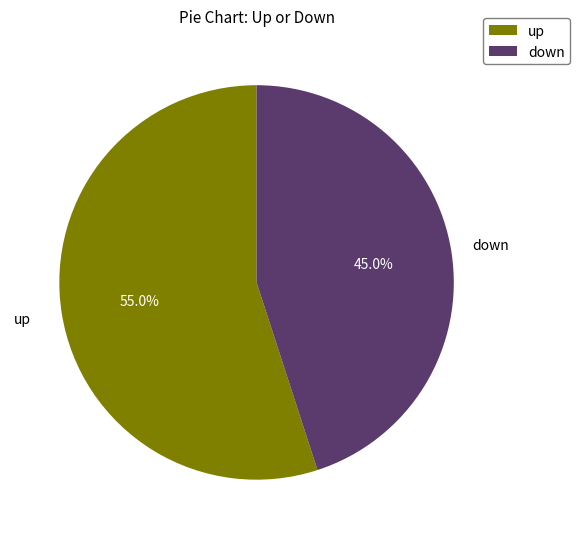

What is the largest slice in the pie chart?

up